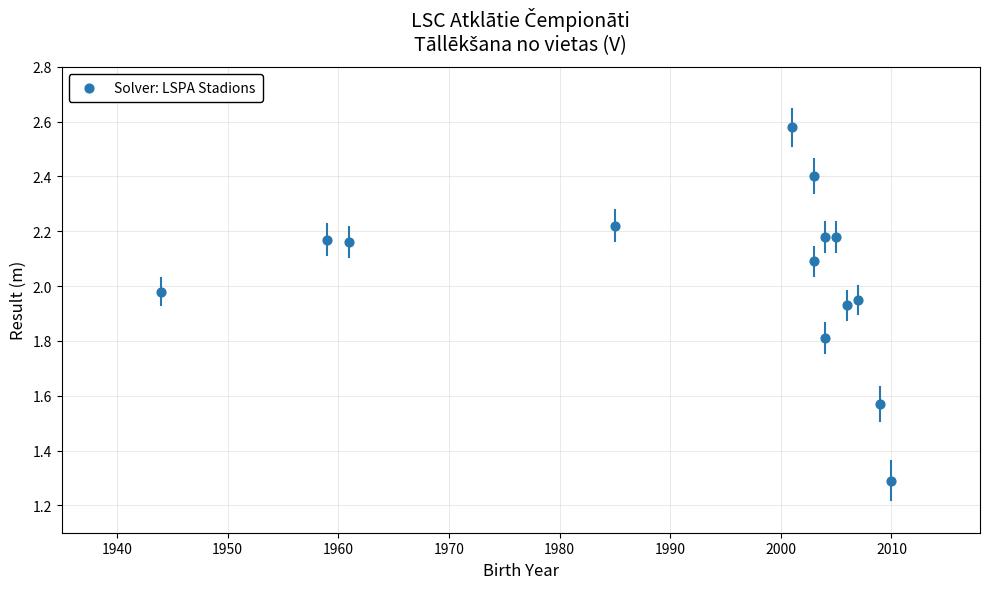

What Y value in the scatter plot is closest to 1?

1.3